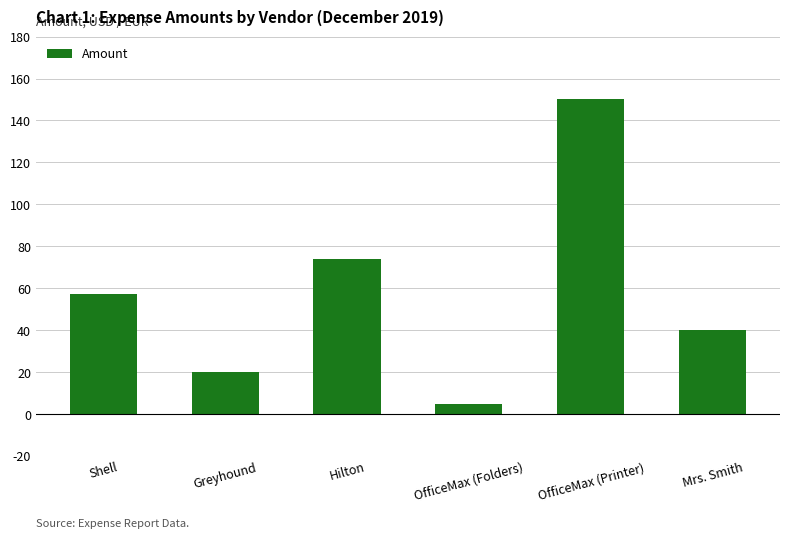

At which category does the chart reach its peak across all series?

OfficeMax (Printer)